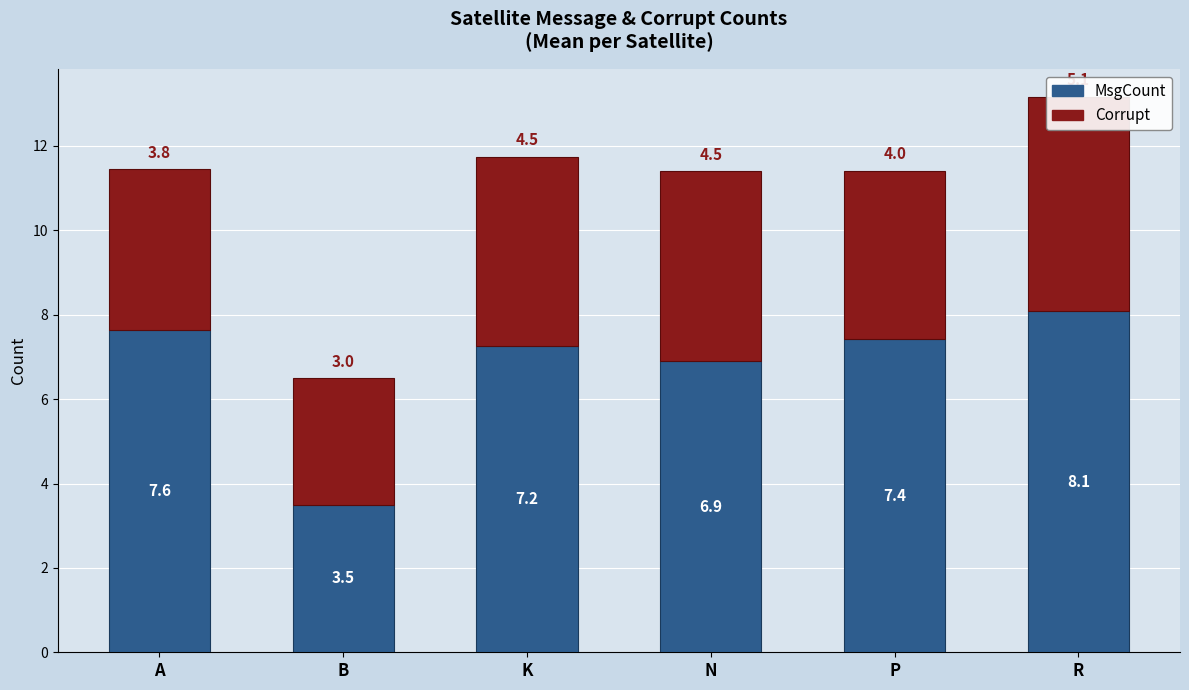

What is the value of the MsgCount bar at the 3rd from the left?

7.2